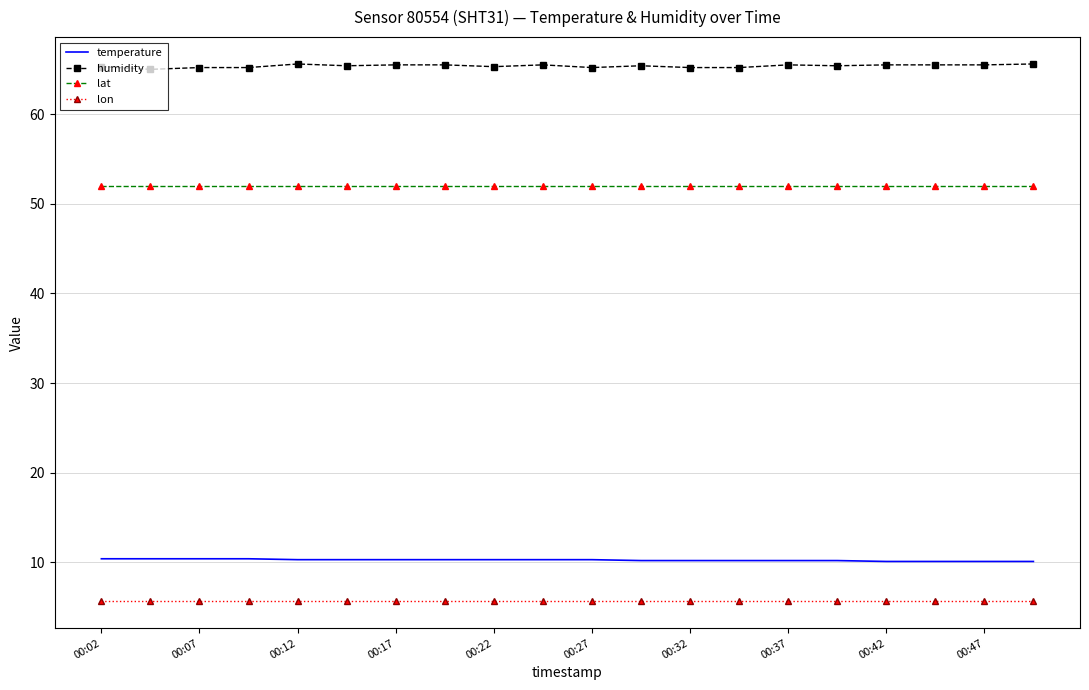

Which series has the largest total across all categories?

humidity